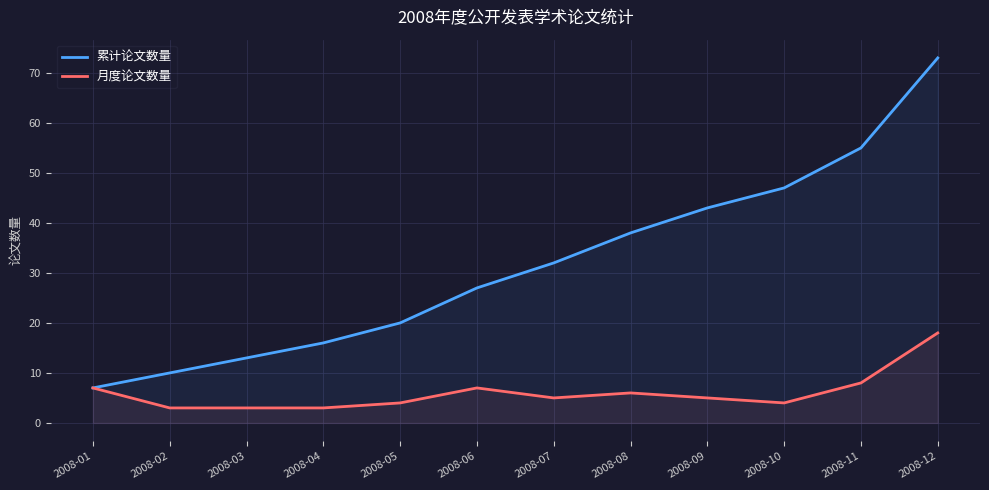

Which label corresponds to the smallest value in the chart?

2008-02